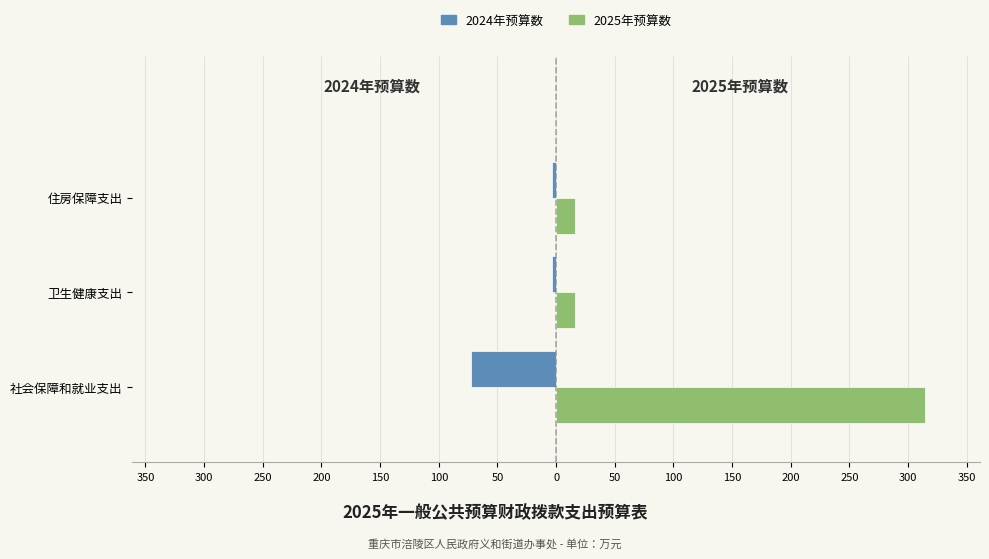

List the series in order of their peak value, highest first.

2025年预算数, 2024年预算数